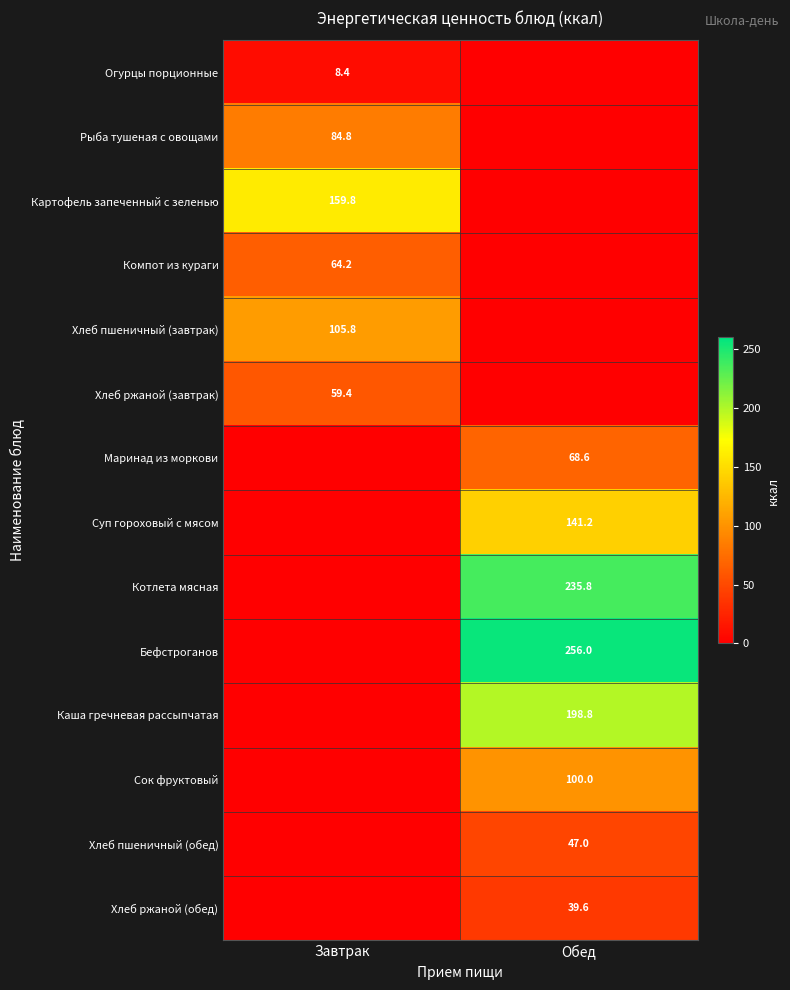

The Бефстроганов series shows 256.0 at Обед. True or false?

True